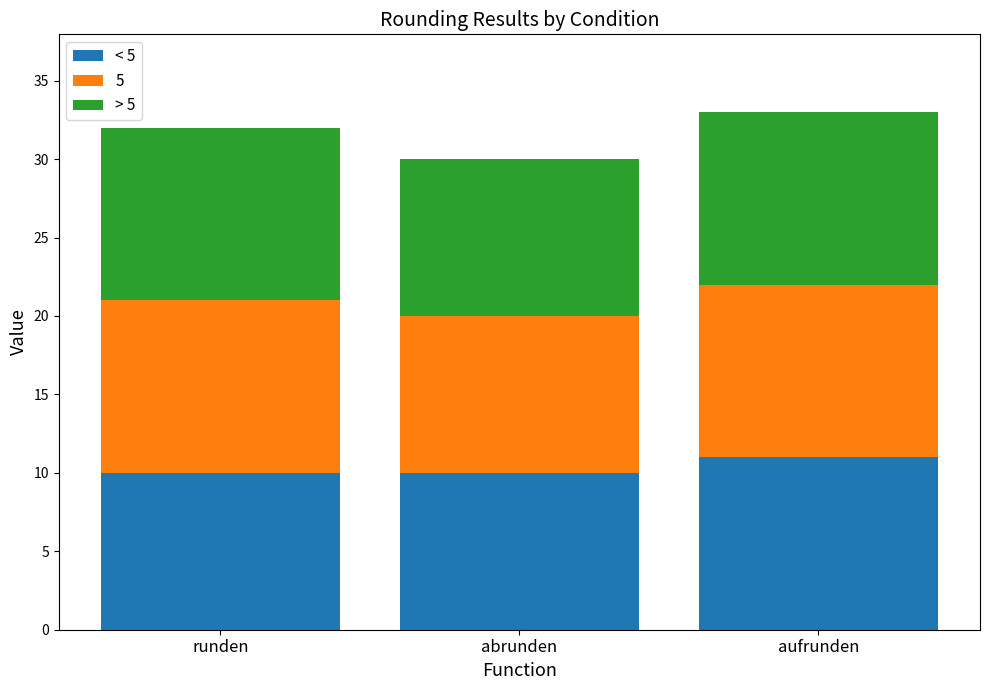

What is the total value across all series at runden?

32